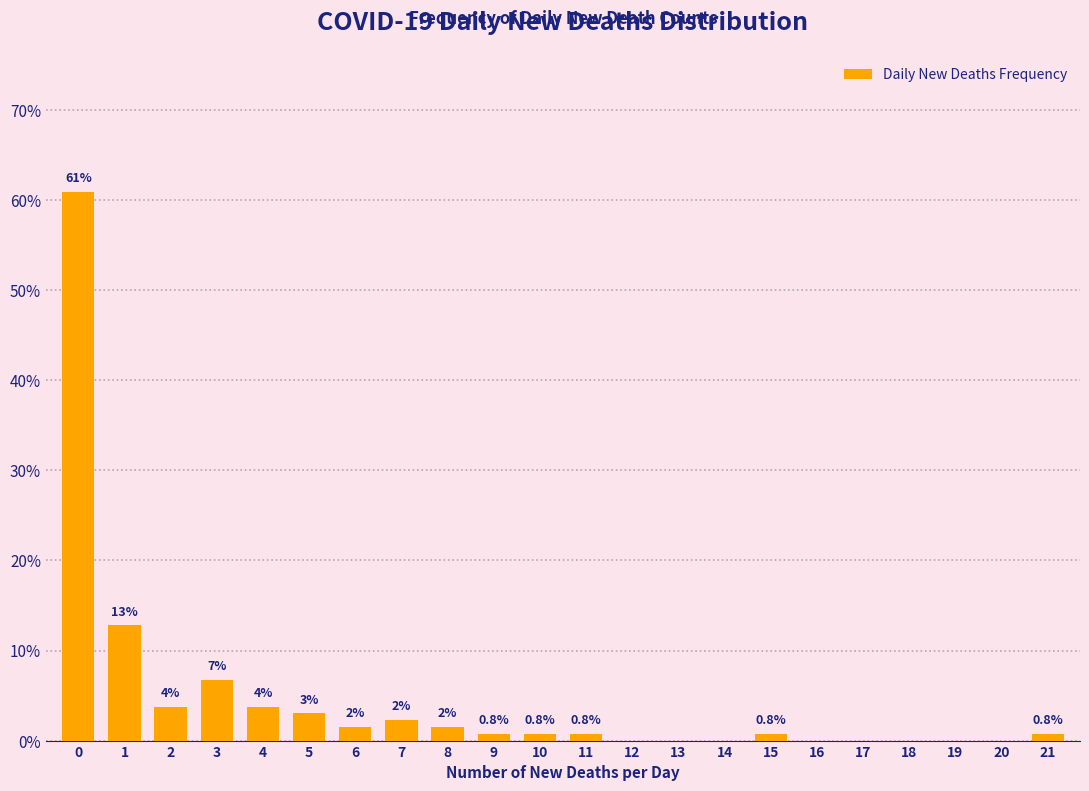

What is the sum of all values?

100.0